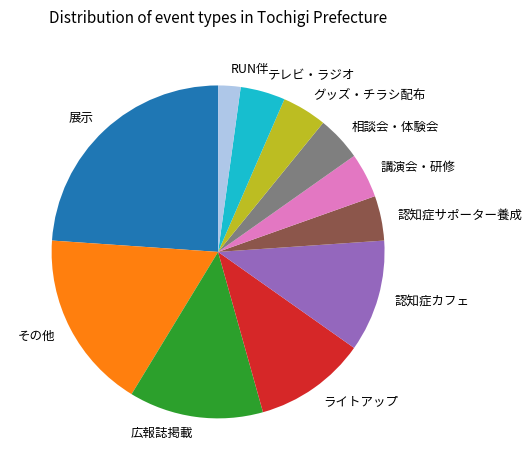

Is there a majority slice in this chart?

No